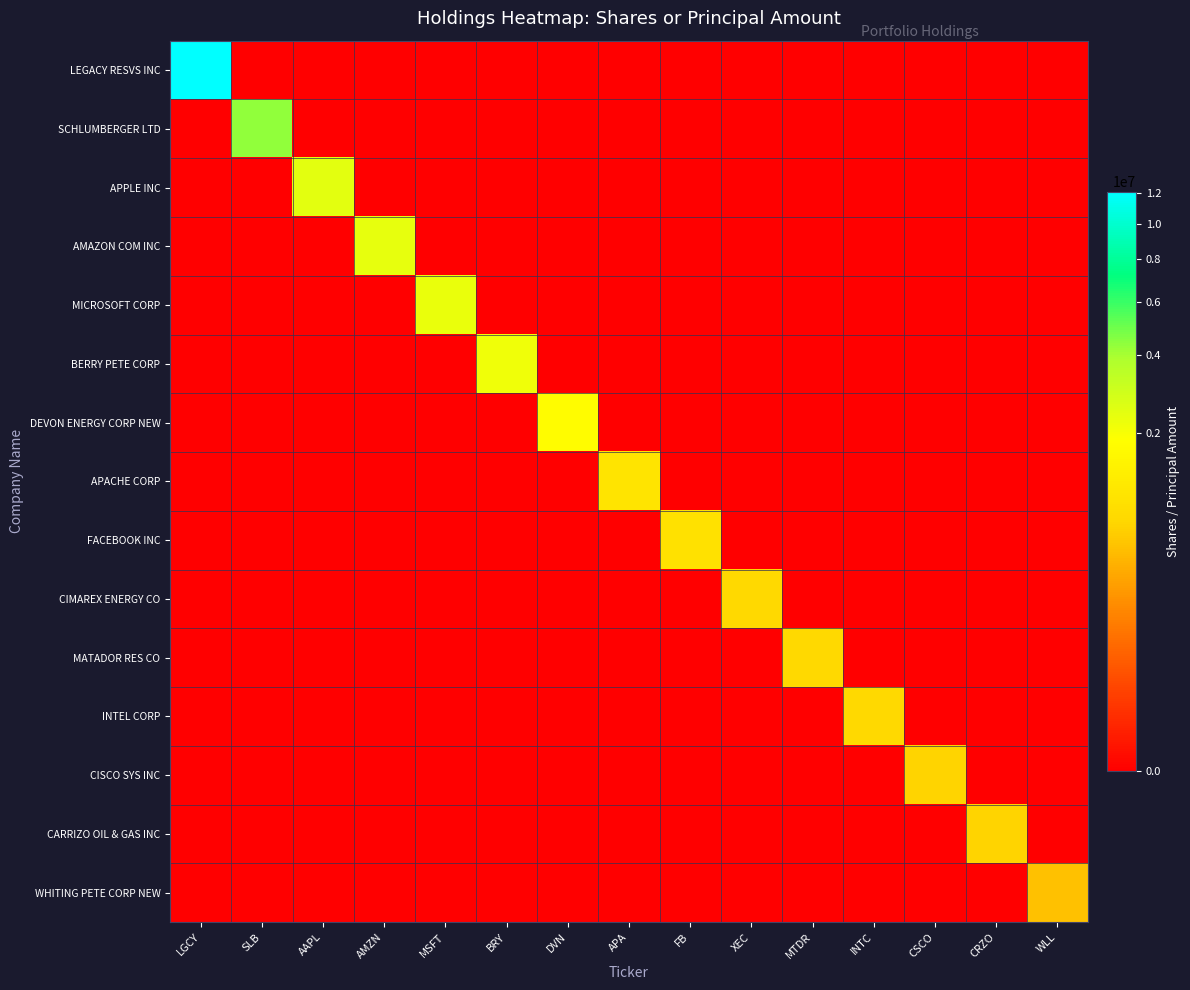

Reading left to right, list all the values displayed in this chart.

LEGACY RESVS INC: LGCY=12097000	SLB=0	AAPL=0	AMZN=0	MSFT=0	BRY=0	DVN=0	APA=0	FB=0	XEC=0	MTDR=0	INTC=0	CSCO=0	CRZO=0	WLL=0
SCHLUMBERGER LTD: LGCY=0	SLB=4357000	AAPL=0	AMZN=0	MSFT=0	BRY=0	DVN=0	APA=0	FB=0	XEC=0	MTDR=0	INTC=0	CSCO=0	CRZO=0	WLL=0
APPLE INC: LGCY=0	SLB=0	AAPL=2426000	AMZN=0	MSFT=0	BRY=0	DVN=0	APA=0	FB=0	XEC=0	MTDR=0	INTC=0	CSCO=0	CRZO=0	WLL=0
AMAZON COM INC: LGCY=0	SLB=0	AAPL=0	AMZN=2345000	MSFT=0	BRY=0	DVN=0	APA=0	FB=0	XEC=0	MTDR=0	INTC=0	CSCO=0	CRZO=0	WLL=0
MICROSOFT CORP: LGCY=0	SLB=0	AAPL=0	AMZN=0	MSFT=2297000	BRY=0	DVN=0	APA=0	FB=0	XEC=0	MTDR=0	INTC=0	CSCO=0	CRZO=0	WLL=0
BERRY PETE CORP: LGCY=0	SLB=0	AAPL=0	AMZN=0	MSFT=0	BRY=2150000	DVN=0	APA=0	FB=0	XEC=0	MTDR=0	INTC=0	CSCO=0	CRZO=0	WLL=0
DEVON ENERGY CORP NEW: LGCY=0	SLB=0	AAPL=0	AMZN=0	MSFT=0	BRY=0	DVN=1748000	APA=0	FB=0	XEC=0	MTDR=0	INTC=0	CSCO=0	CRZO=0	WLL=0
APACHE CORP: LGCY=0	SLB=0	AAPL=0	AMZN=0	MSFT=0	BRY=0	DVN=0	APA=1040000	FB=0	XEC=0	MTDR=0	INTC=0	CSCO=0	CRZO=0	WLL=0
FACEBOOK INC: LGCY=0	SLB=0	AAPL=0	AMZN=0	MSFT=0	BRY=0	DVN=0	APA=0	FB=951000	XEC=0	MTDR=0	INTC=0	CSCO=0	CRZO=0	WLL=0
CIMAREX ENERGY CO: LGCY=0	SLB=0	AAPL=0	AMZN=0	MSFT=0	BRY=0	DVN=0	APA=0	FB=0	XEC=776000	MTDR=0	INTC=0	CSCO=0	CRZO=0	WLL=0
MATADOR RES CO: LGCY=0	SLB=0	AAPL=0	AMZN=0	MSFT=0	BRY=0	DVN=0	APA=0	FB=0	XEC=0	MTDR=773000	INTC=0	CSCO=0	CRZO=0	WLL=0
INTEL CORP: LGCY=0	SLB=0	AAPL=0	AMZN=0	MSFT=0	BRY=0	DVN=0	APA=0	FB=0	XEC=0	MTDR=0	INTC=770000	CSCO=0	CRZO=0	WLL=0
CISCO SYS INC: LGCY=0	SLB=0	AAPL=0	AMZN=0	MSFT=0	BRY=0	DVN=0	APA=0	FB=0	XEC=0	MTDR=0	INTC=0	CSCO=694000	CRZO=0	WLL=0
CARRIZO OIL & GAS INC: LGCY=0	SLB=0	AAPL=0	AMZN=0	MSFT=0	BRY=0	DVN=0	APA=0	FB=0	XEC=0	MTDR=0	INTC=0	CSCO=0	CRZO=686000	WLL=0
WHITING PETE CORP NEW: LGCY=0	SLB=0	AAPL=0	AMZN=0	MSFT=0	BRY=0	DVN=0	APA=0	FB=0	XEC=0	MTDR=0	INTC=0	CSCO=0	CRZO=0	WLL=523000